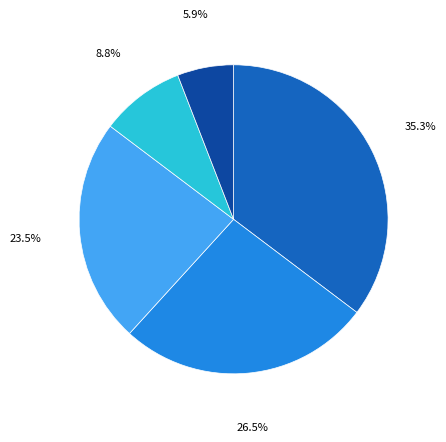

How many slices are in this pie chart?

5